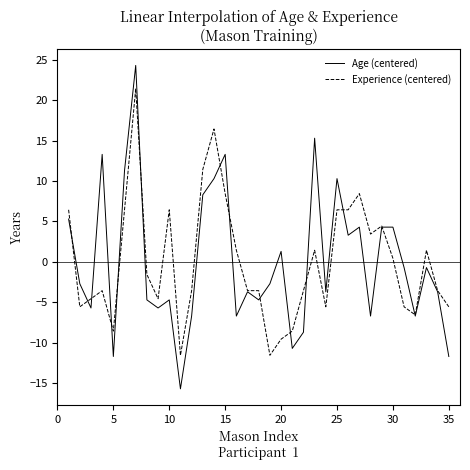

What is the minimum value shown in the chart?

-15.7